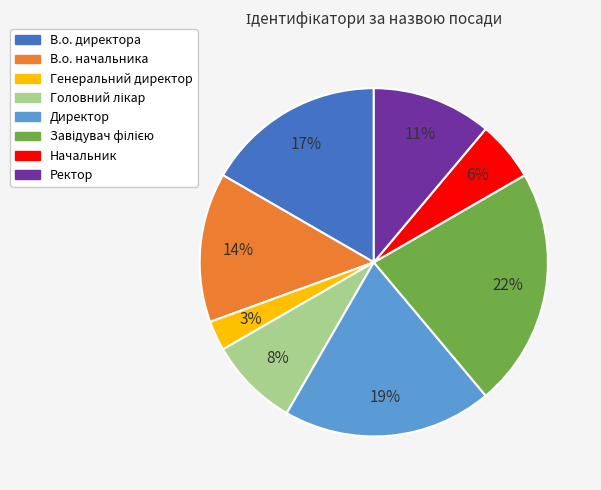

Does В.о. начальника account for over 50% of the chart?

No